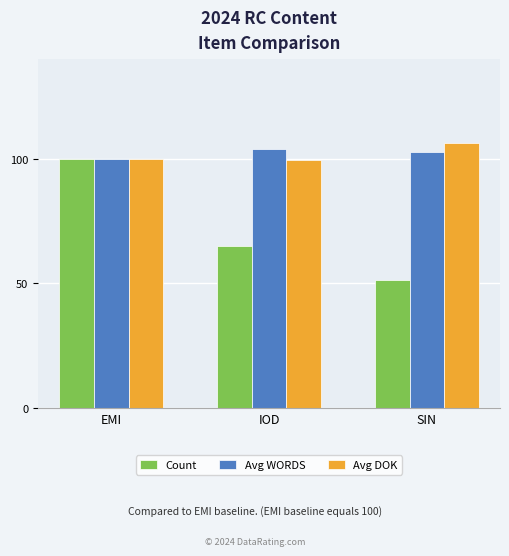

What is the sum of the Count values at IOD and SIN?

116.3